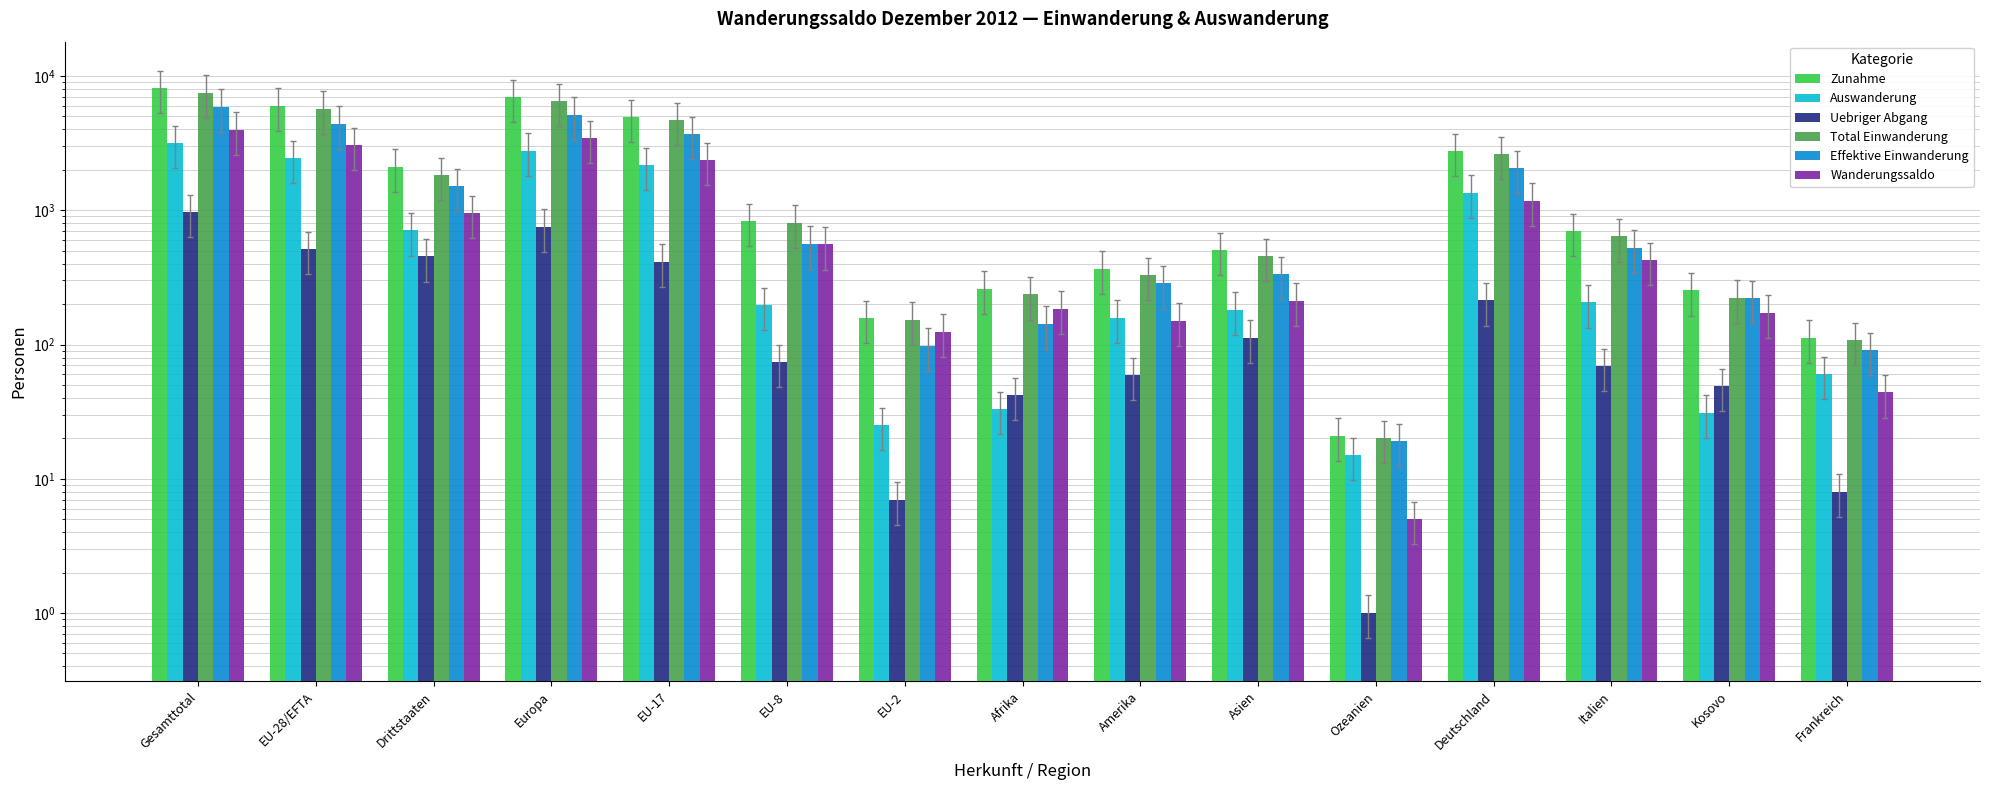

What is the value of the Zunahme bar at the 6th from the left?

828